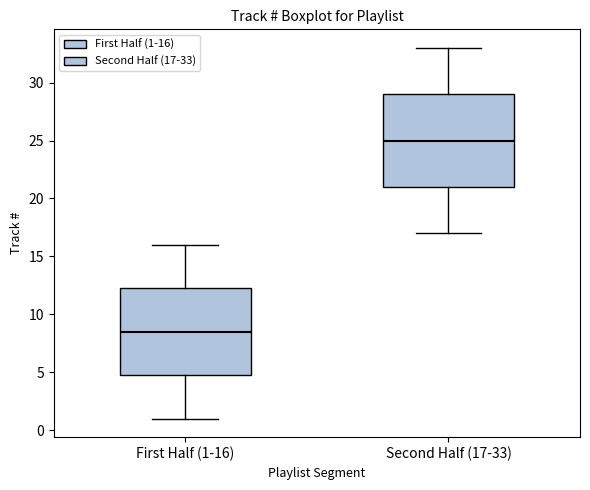

Reading left to right, transcribe this box plot: for each box, give where its median line is, the range the box spans, and where its two whiskers end, as read against the y-axis. The values are not printed on the chart, so give them approximately, as read against the axis.

First Half (1-16): median 8.5, box 5.0 to 12.5, whiskers 1.0 to 16.0
Second Half (17-33): median 25.0, box 21.0 to 29.0, whiskers 17.0 to 33.0